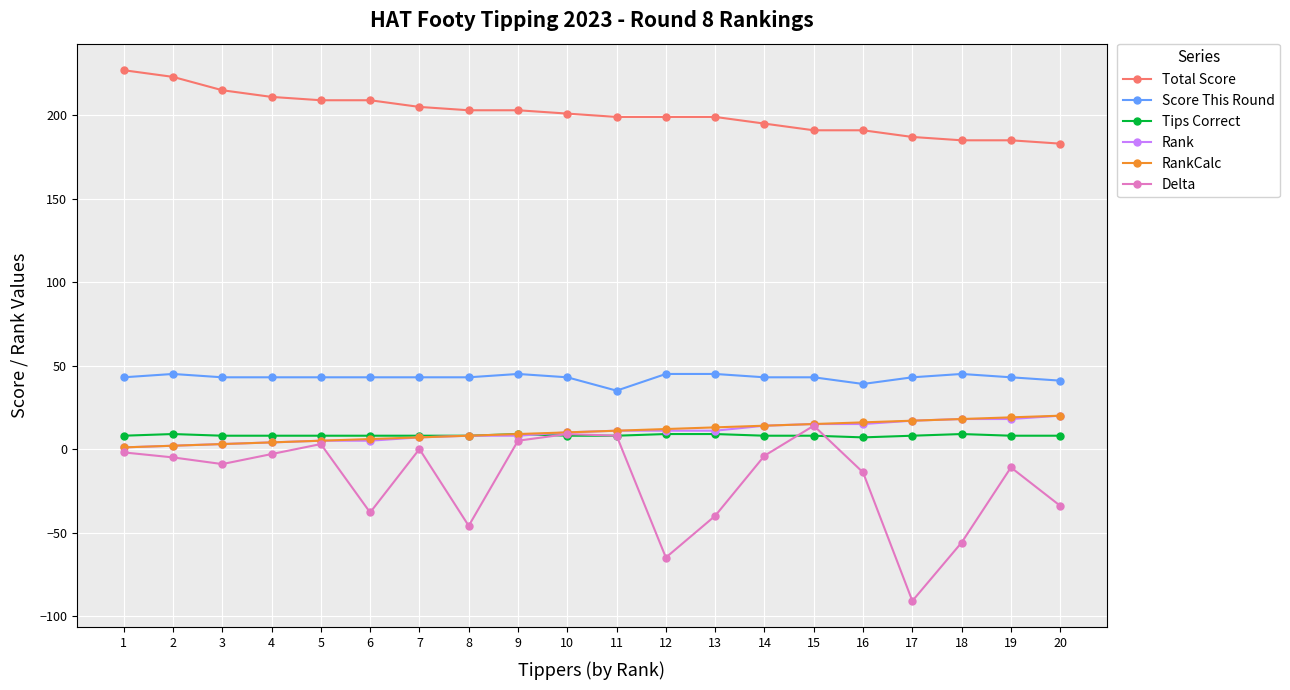

Is this an area chart (filled region under the line)?

No